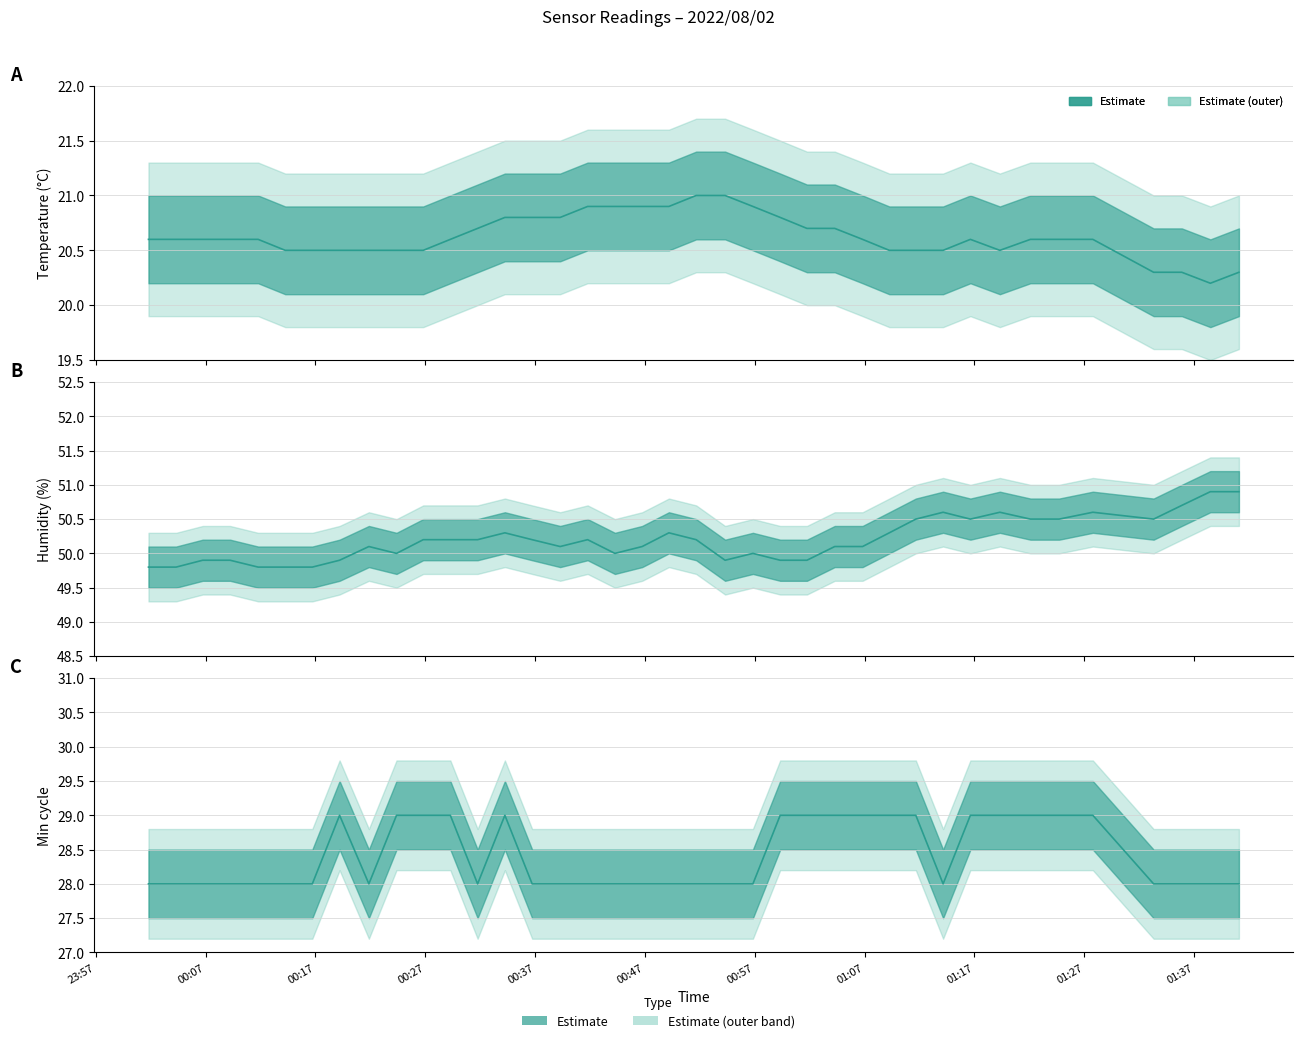

True or false: Humidity has more than 2 interior local peaks.

True